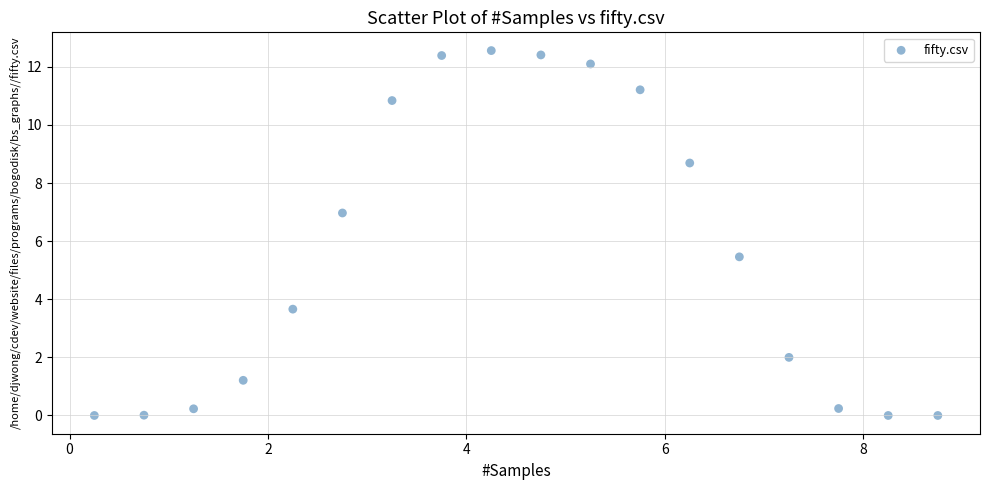

What Y value in the scatter plot is closest to 6?

5.5